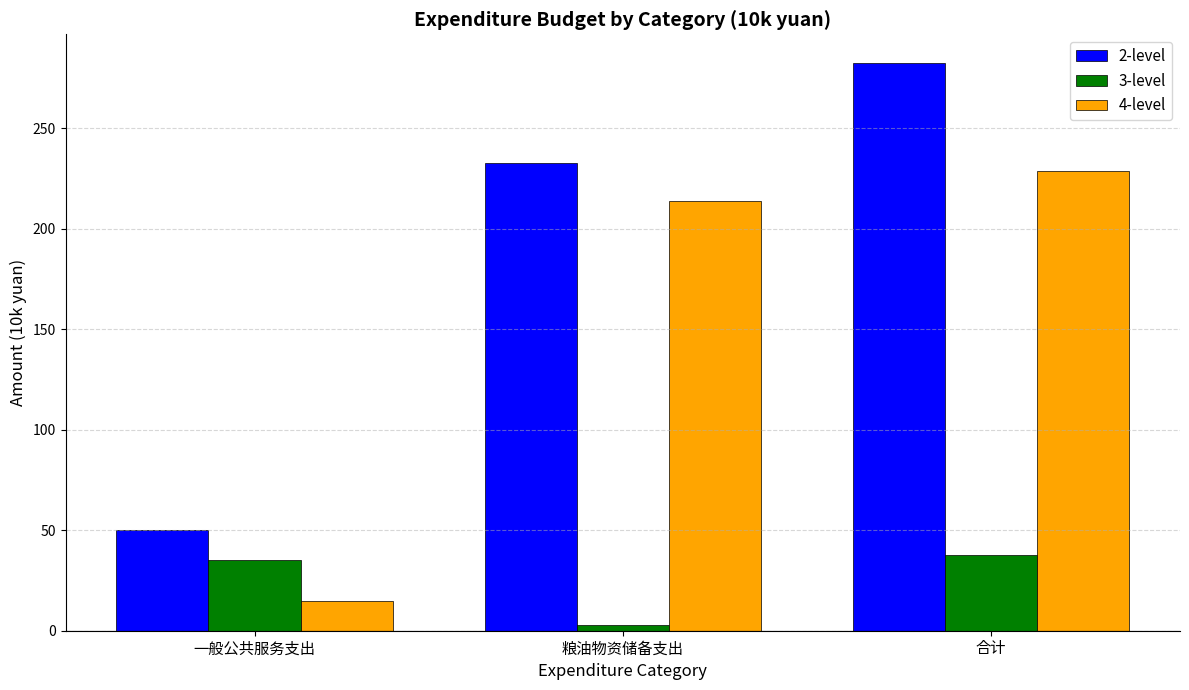

True or false: 4-level has a value of 48.1 at 粮油物资储备支出.

False